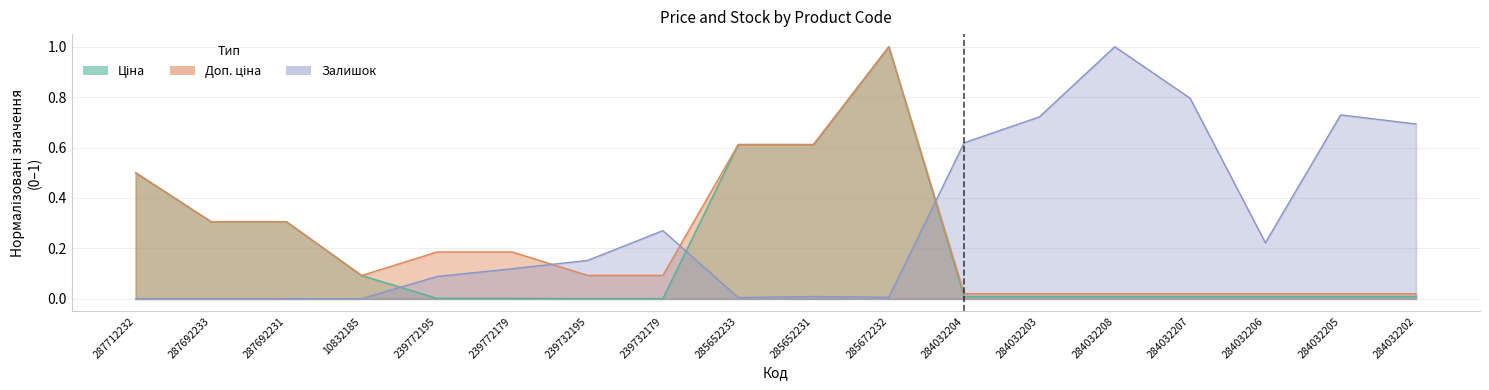

Reading left to right, what are all the values shown in this chart?

Ціна: 0.5	0.3	0.3	0.1	0.0	0.0	0.0	0.0	0.6	0.6	1.0	0.0	0.0	0.0	0.0	0.0	0.0	0.0
Доп. ціна: 0.5	0.3	0.3	0.1	0.2	0.2	0.1	0.1	0.6	0.6	1.0	0.0	0.0	0.0	0.0	0.0	0.0	0.0
Залишок: 0.0	0.0	0.0	0.0	0.1	0.1	0.2	0.3	0.0	0.0	0.0	0.6	0.7	1.0	0.8	0.2	0.7	0.7